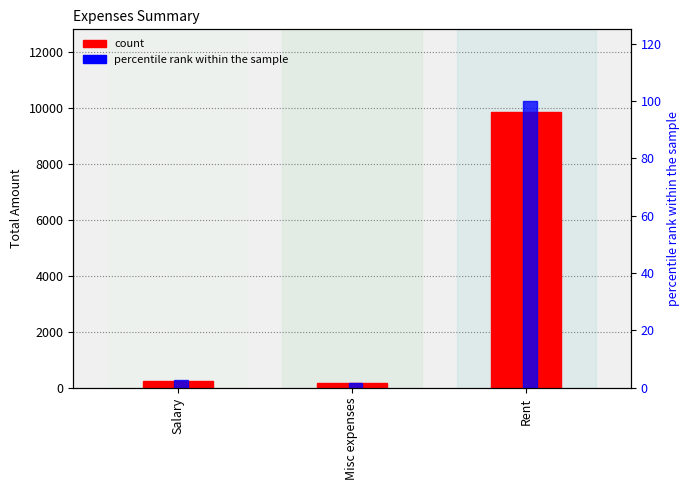

The value of percentile rank within the sample at Salary is 1.1. True or false?

False